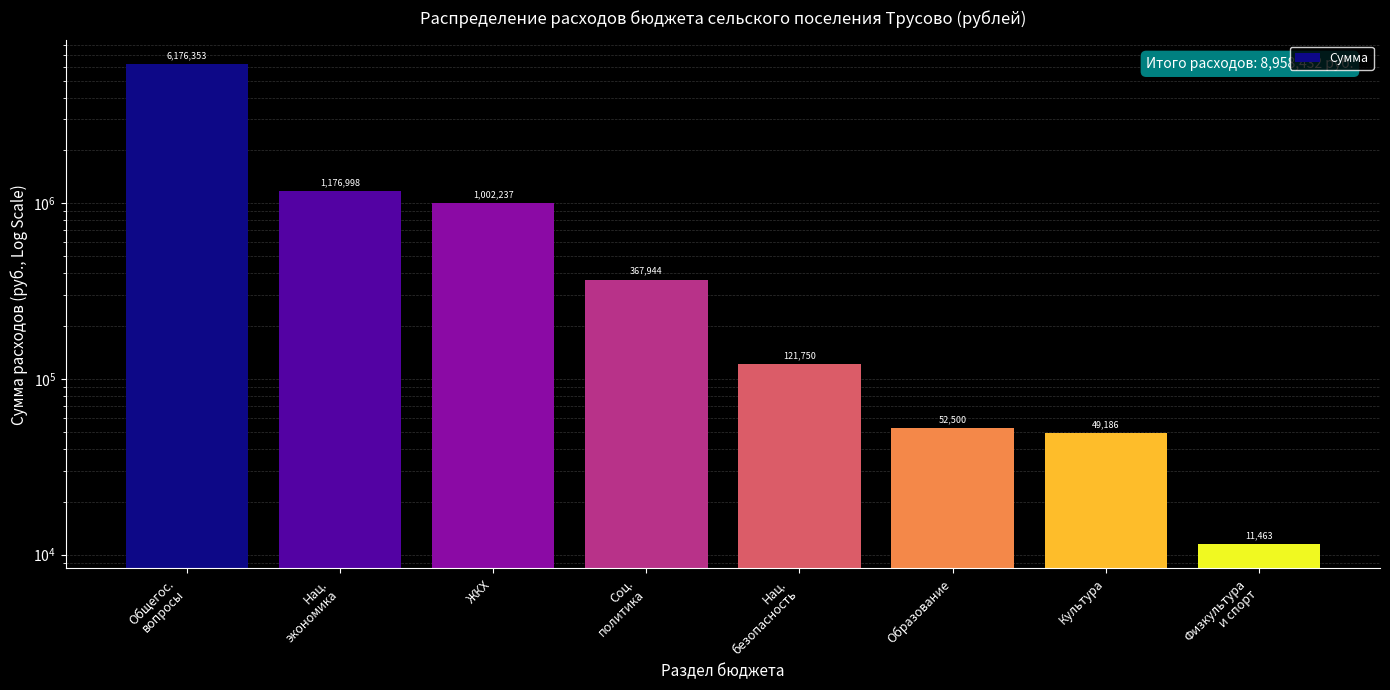

What is the label of the 2nd bar from the right?

Культура